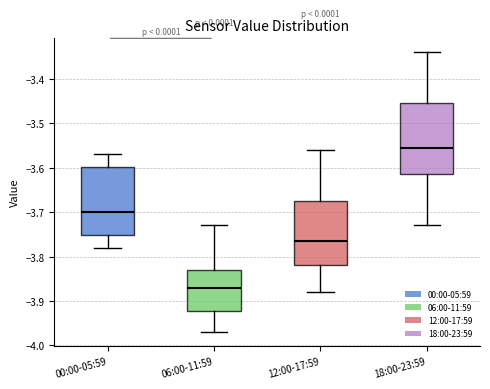

Reading left to right, transcribe this box plot: for each box, give where its median line is, the range the box spans, and where its two whiskers end, as read against the y-axis. The values are not printed on the chart, so give them approximately, as read against the axis.

00:00-05:59: median -3.70, box -3.75 to -3.60, whiskers -3.78 to -3.57
06:00-11:59: median -3.87, box -3.92 to -3.83, whiskers -3.97 to -3.73
12:00-17:59: median -3.76, box -3.82 to -3.67, whiskers -3.88 to -3.56
18:00-23:59: median -3.55, box -3.61 to -3.45, whiskers -3.73 to -3.34